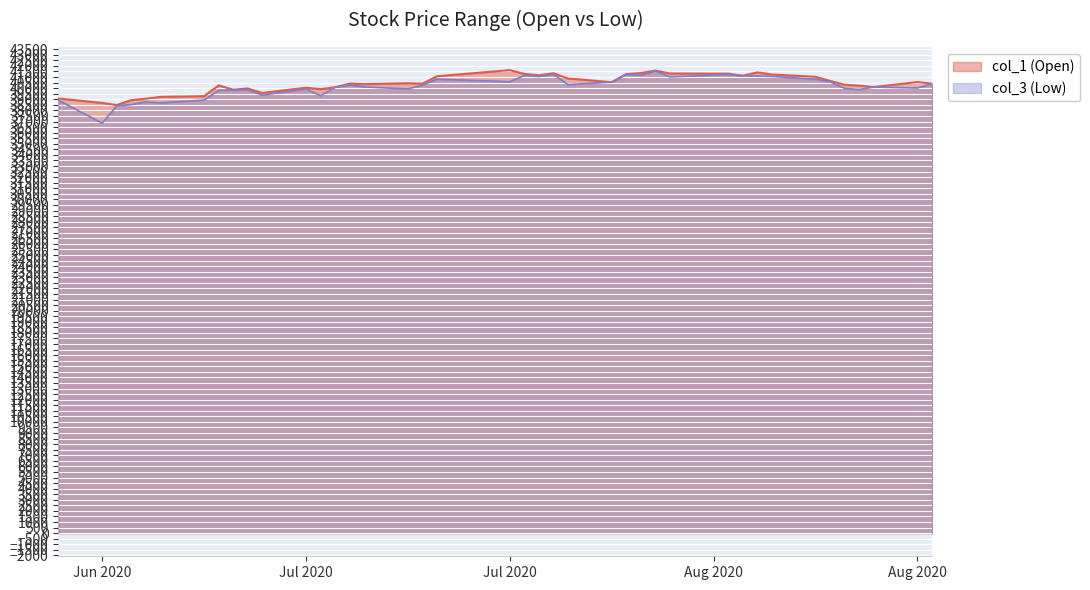

At 2020/08/17, list the series in order from smallest to largest.

col_3, col_1